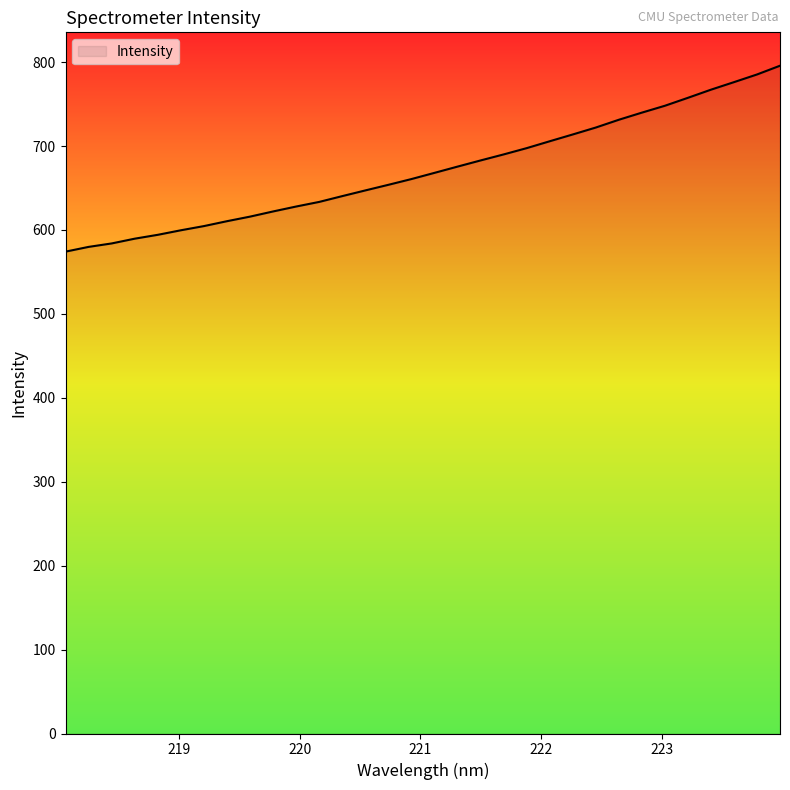

How many values are below 668?

16